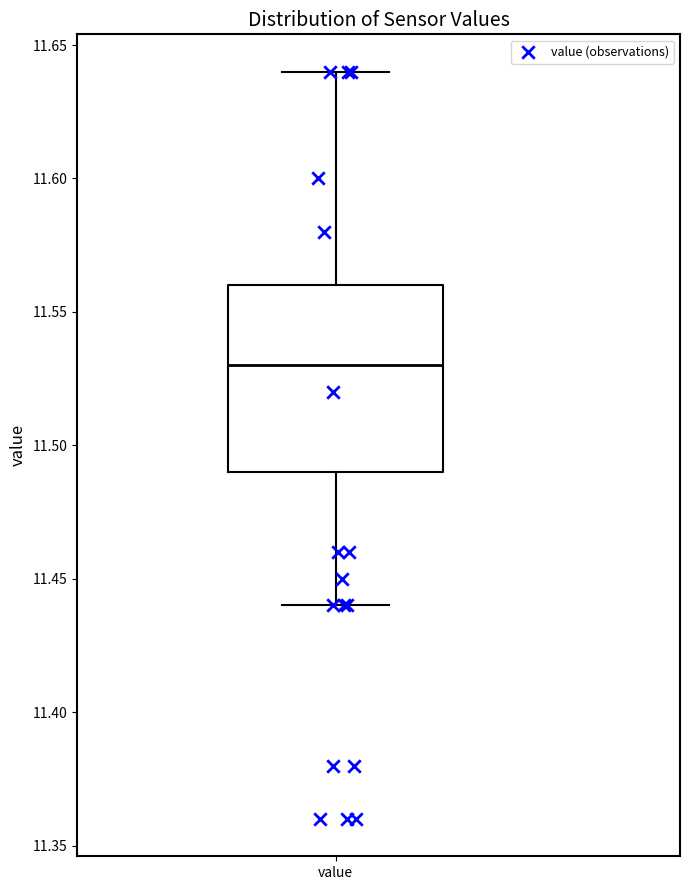

Where does the median line of the box for value sit on the y-axis? The values are not printed on the chart, so give them approximately, as read against the axis.

11.53